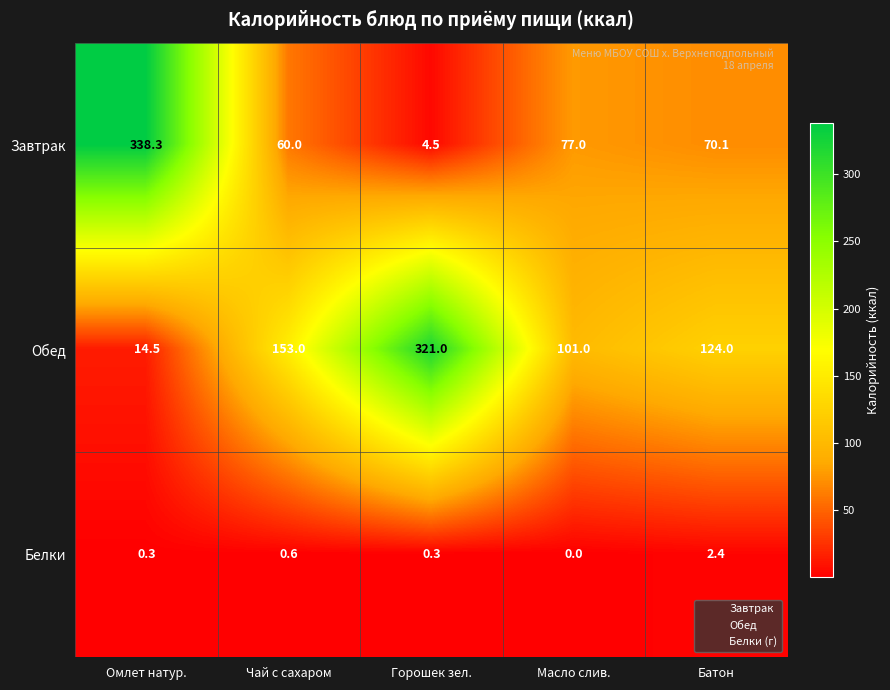

How many values in the Белки series exceed 0?

4